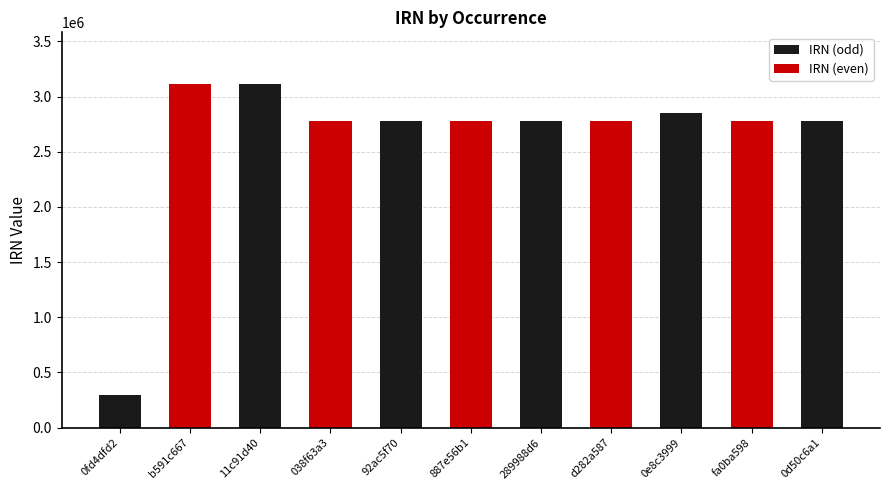

What is the smallest value displayed?

298025